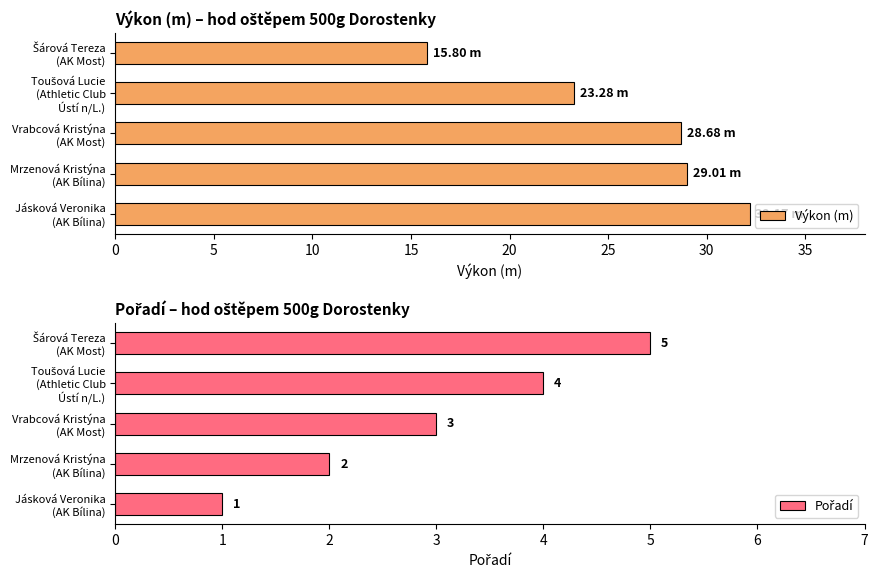

What is the greatest value displayed?

32.2